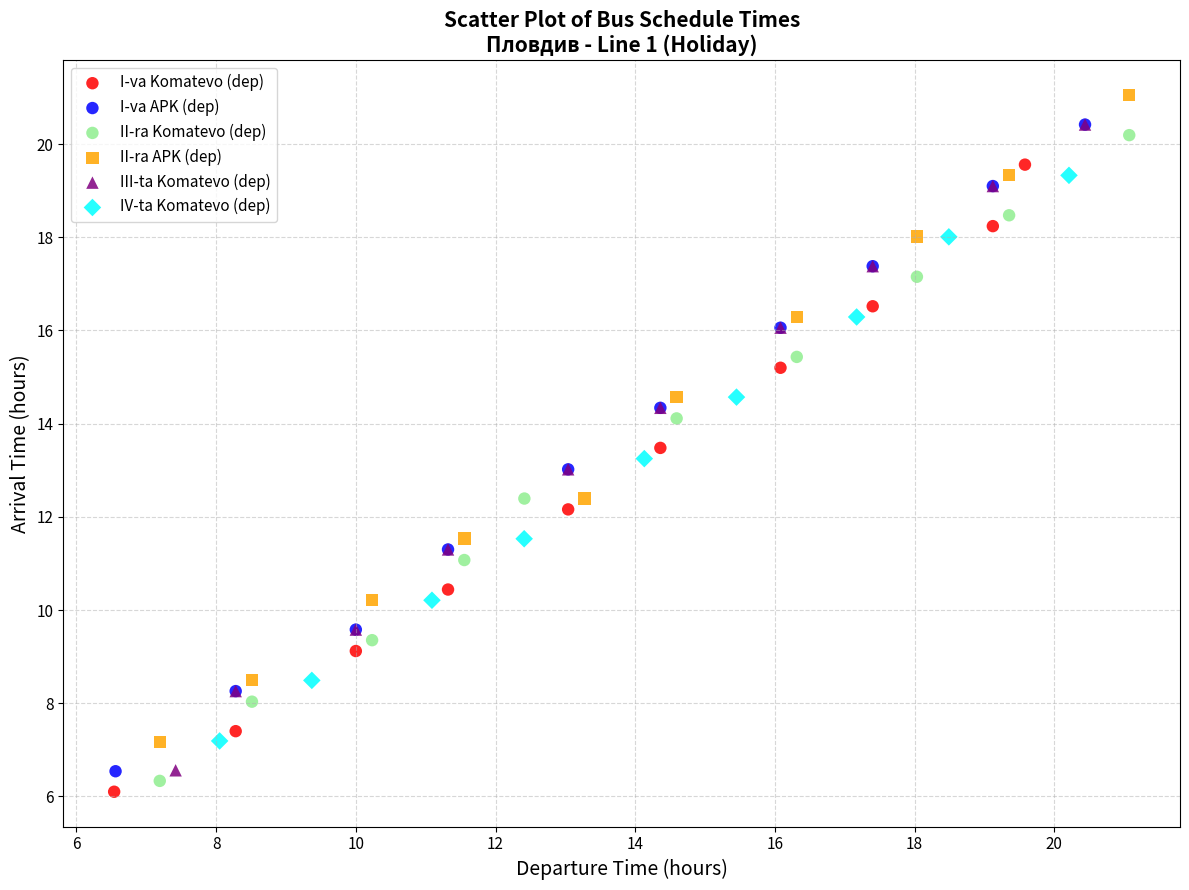

What are all the series names shown in the legend?

I-va Komatevo (dep), I-va APK (dep), II-ra Komatevo (dep), II-ra APK (dep), III-ta Komatevo (dep), IV-ta Komatevo (dep)